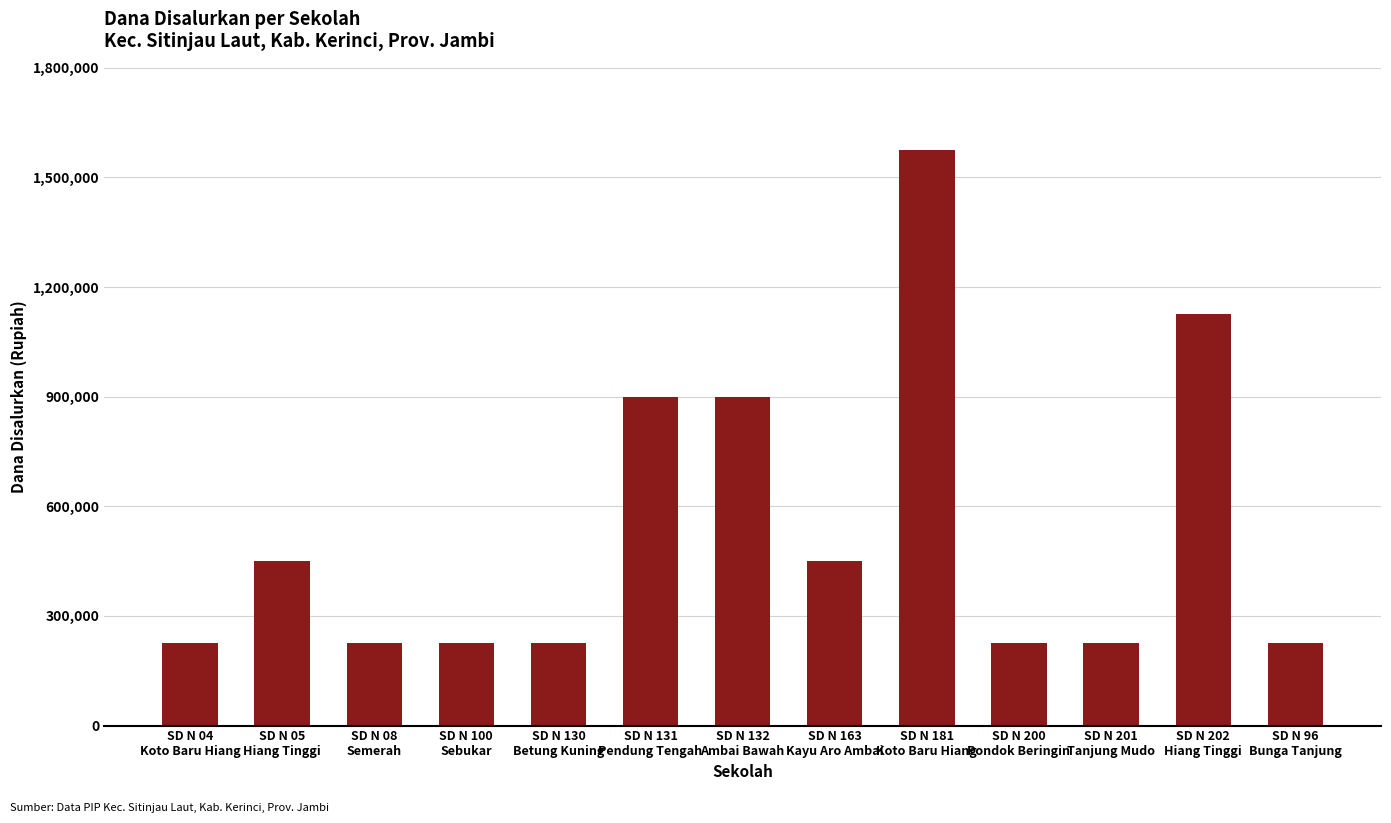

What is the label of the 4th bar from the right?

SD N 200
Pondok Beringin